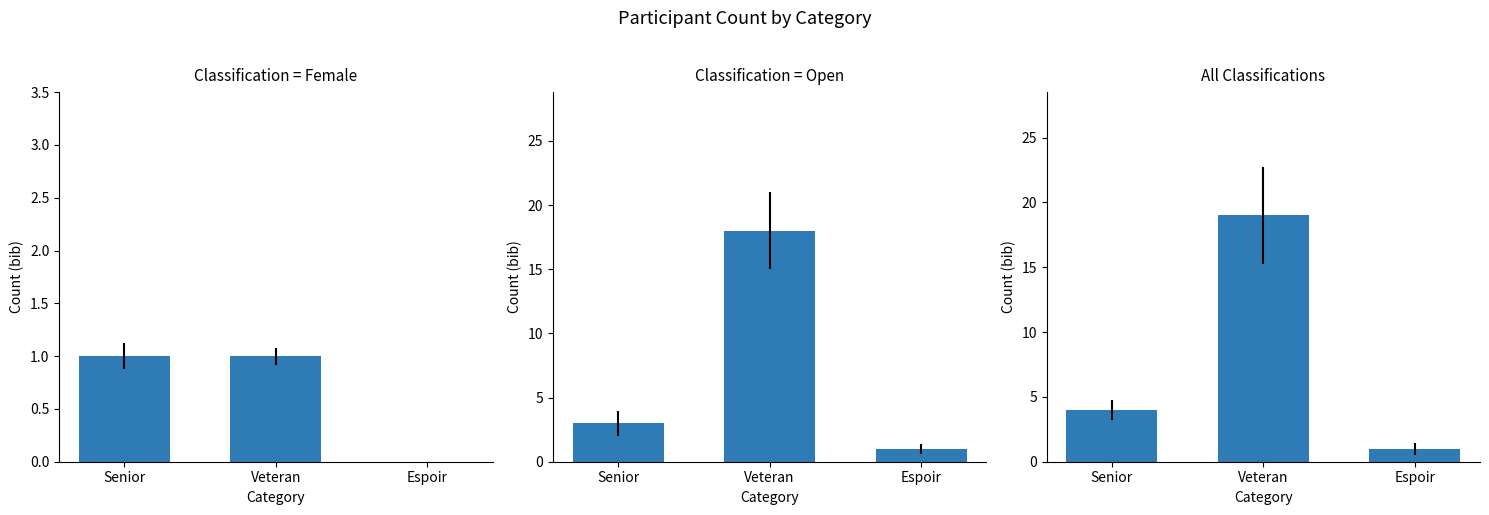

Which series has the largest range (max minus min)?

Total